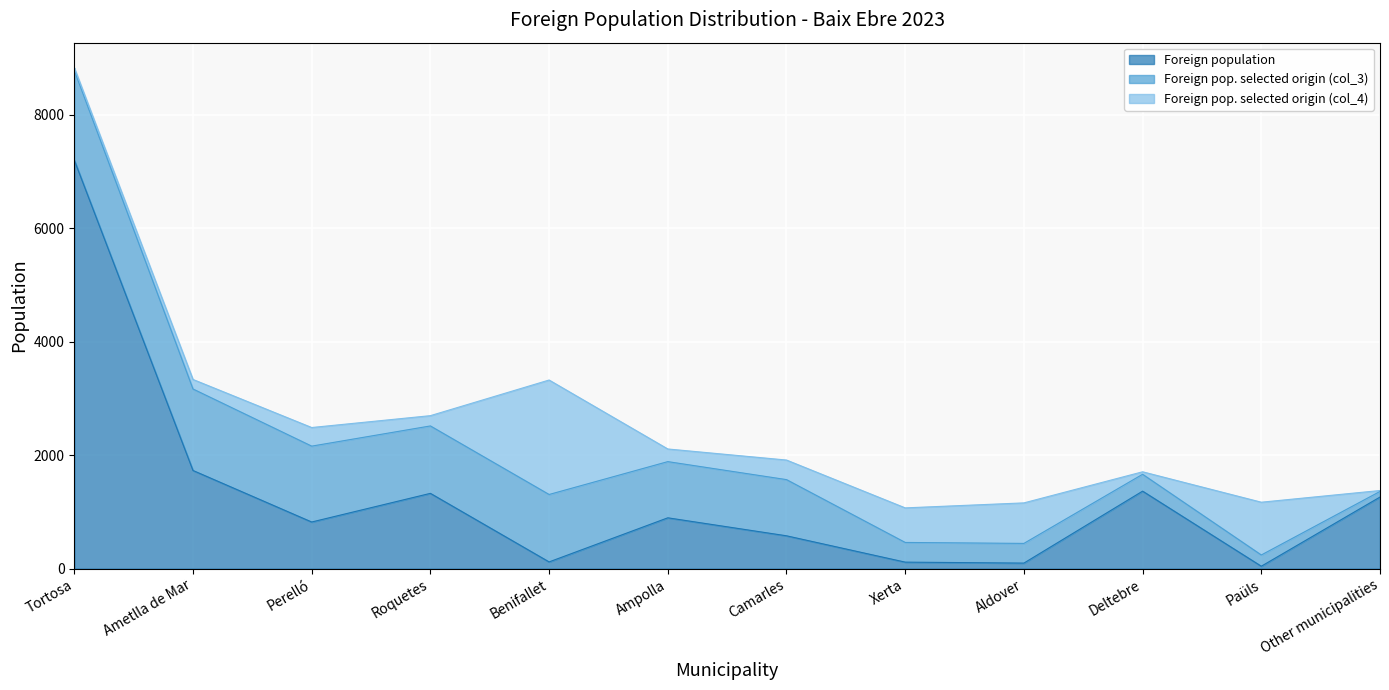

Reading right to left, transcribe all the data shown in this chart.

Foreign population: Other municipalities=1262	Paüls=43	Deltebre=1366	Aldover=98	Xerta=115	Camarles=579	Ampolla=896	Benifallet=119	Roquetes=1327	Perelló=822	Ametlla de Mar=1730	Tortosa=7199
Foreign pop. selected origin (col_3): Other municipalities=99	Paüls=198	Deltebre=297	Aldover=347	Xerta=347	Camarles=990	Ampolla=990	Benifallet=1188	Roquetes=1188	Perelló=1337	Ametlla de Mar=1436	Tortosa=1584
Foreign pop. selected origin (col_4): Other municipalities=16	Paüls=930	Deltebre=44	Aldover=714	Xerta=609	Camarles=345	Ampolla=223	Benifallet=2017	Roquetes=181	Perelló=328	Ametlla de Mar=168	Tortosa=44